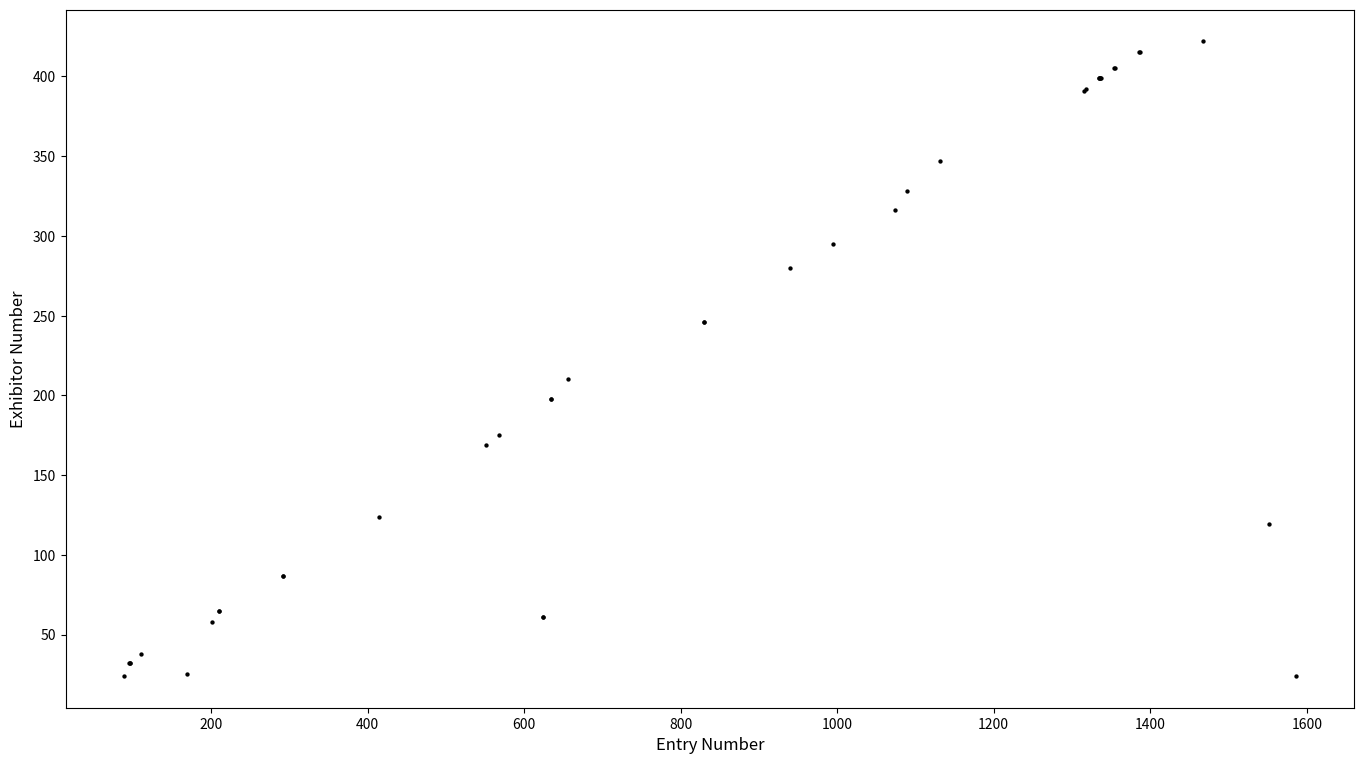

What Y value in the scatter plot is closest to 223?

210